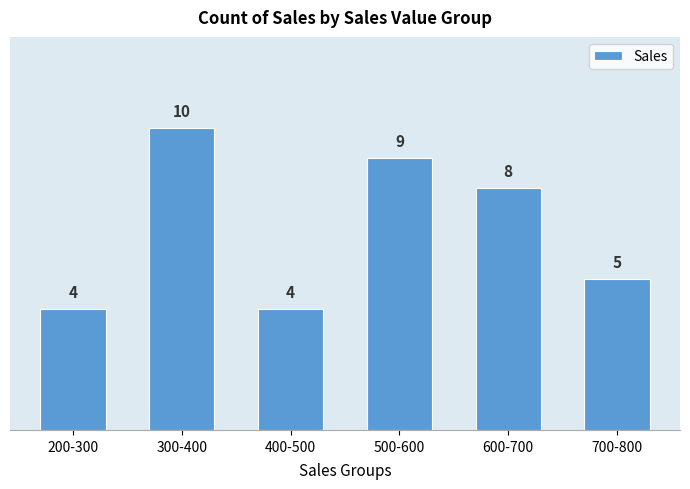

Reading left to right, transcribe all the data shown in this chart.

4	10	4	9	8	5